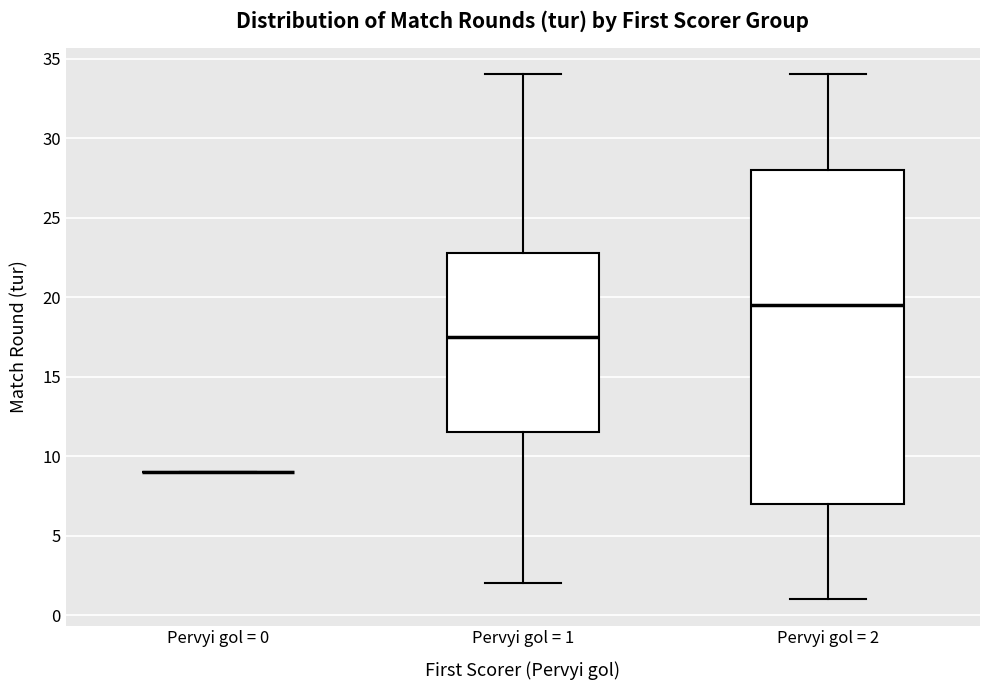

Comparing the boxes themselves (not the whiskers), which one is the tallest?

Pervyi gol = 2